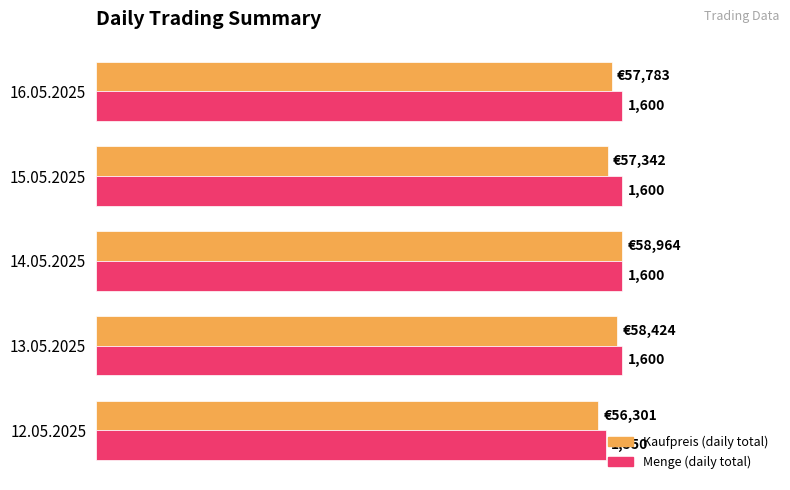

What are all the series names shown in the legend?

Kaufpreis (daily total), Menge (daily total)